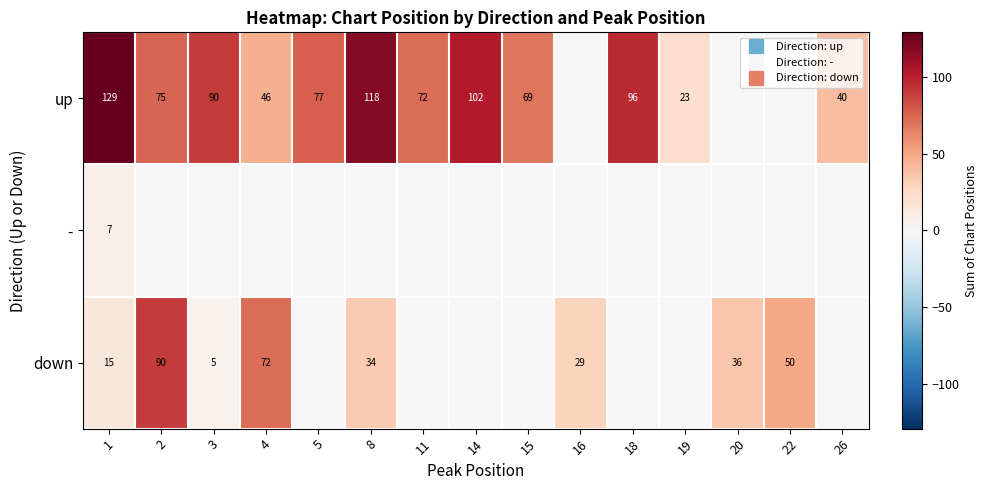

Is it true that - equals 5 at 20?

False